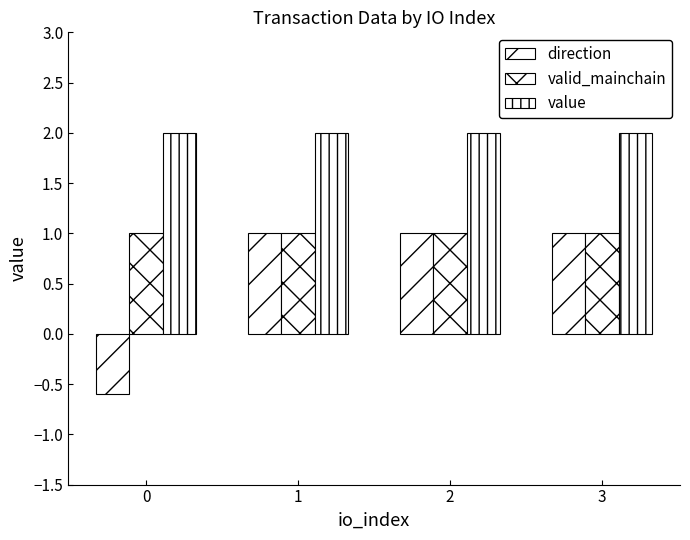

At 0, list the series in order from largest to smallest.

value, valid_mainchain, direction